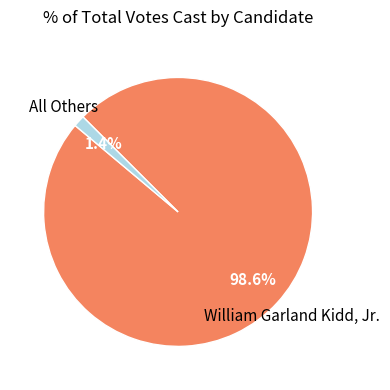

Does any single category account for the majority?

Yes